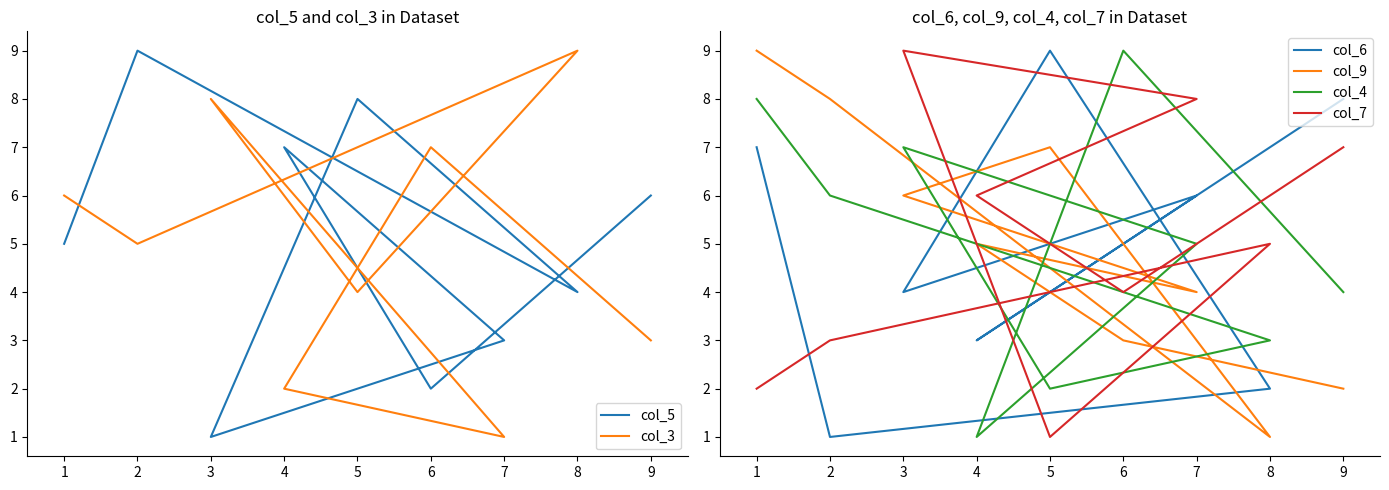

Which series has the largest total across all categories?

col_5